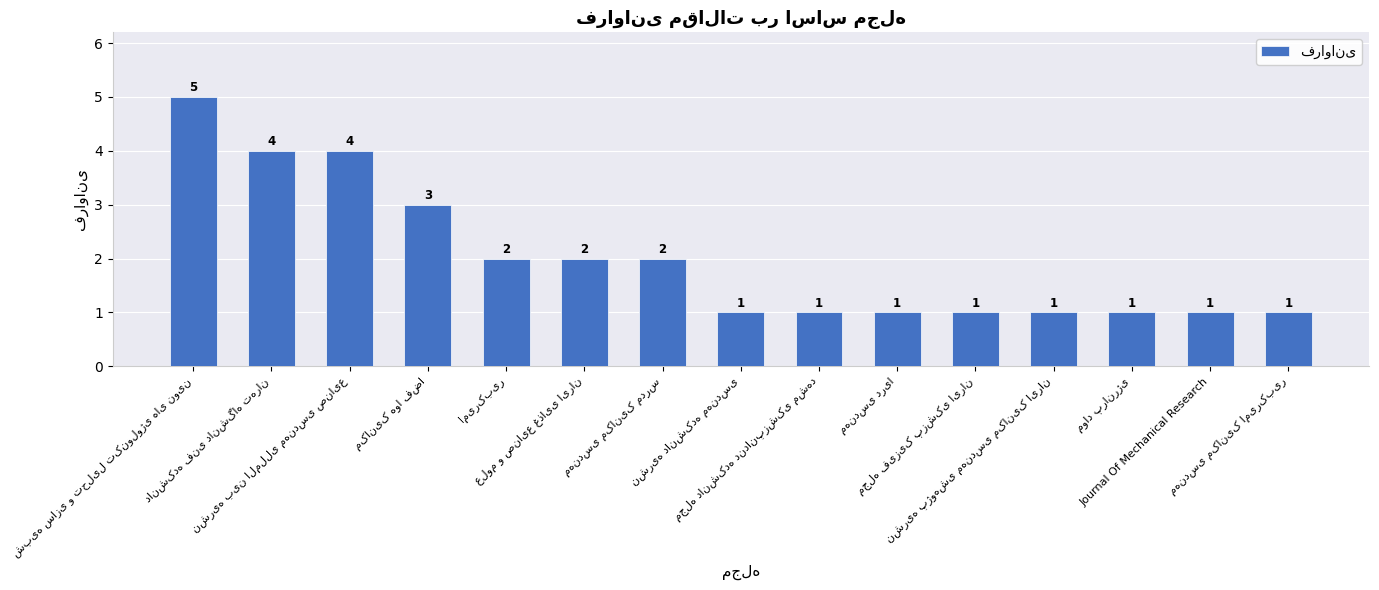

What is the greatest value displayed?

5